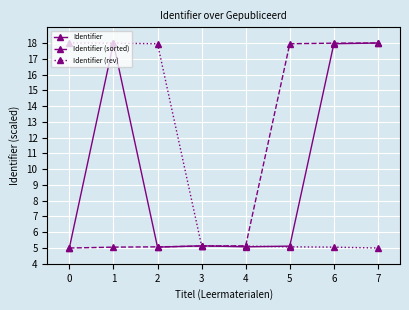

How many series are shown in this chart?

3